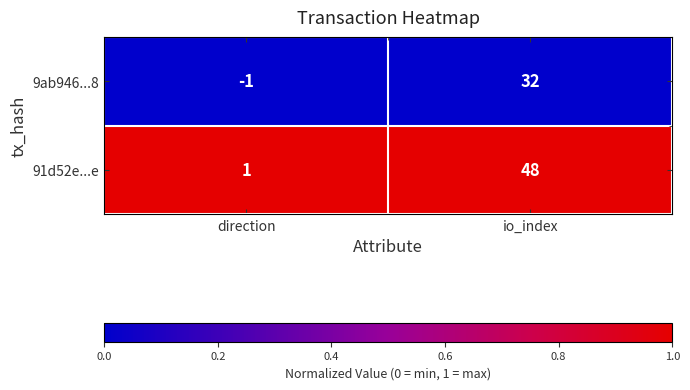

At which category is the sum across all series the highest?

io_index